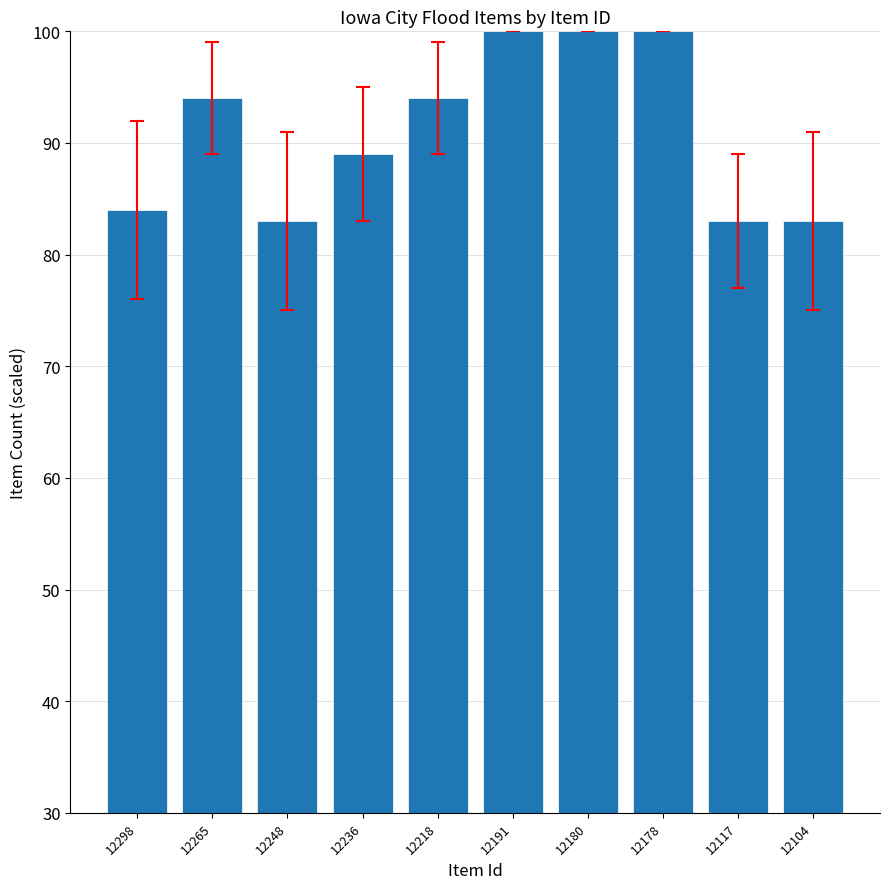

How many series are shown in this chart?

1